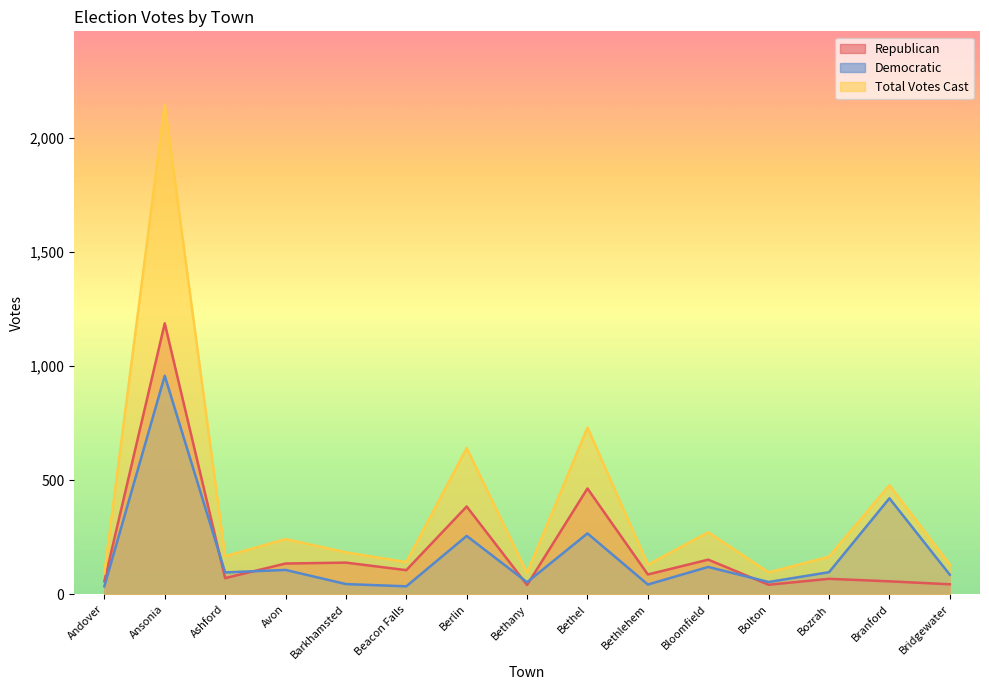

What is the label of the 8th point from the right?

Bethany